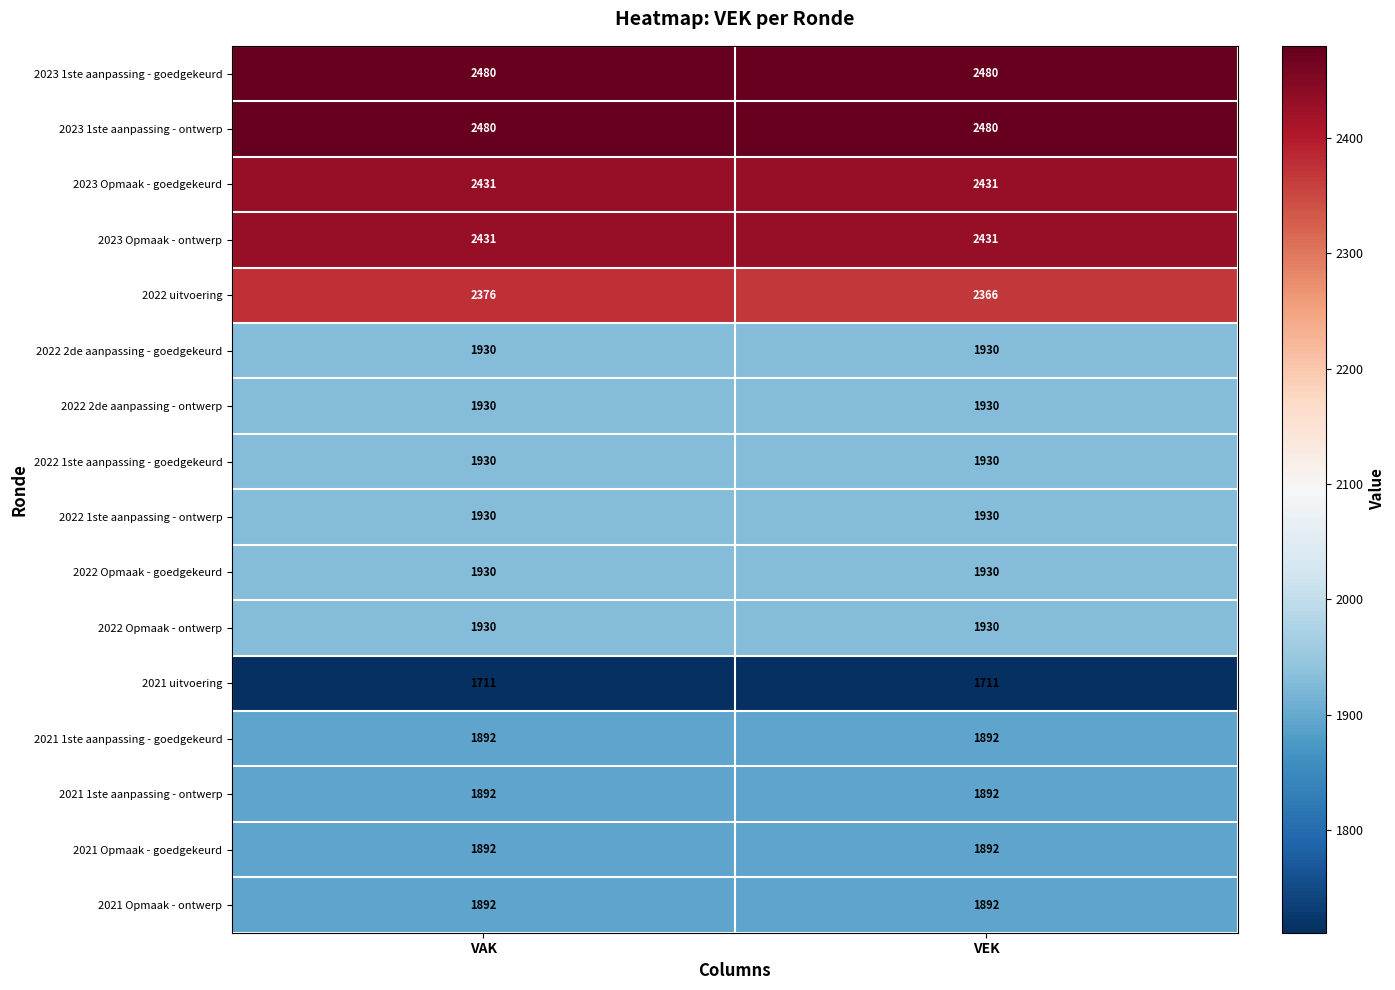

Which series has the widest spread of values?

2022 uitvoering